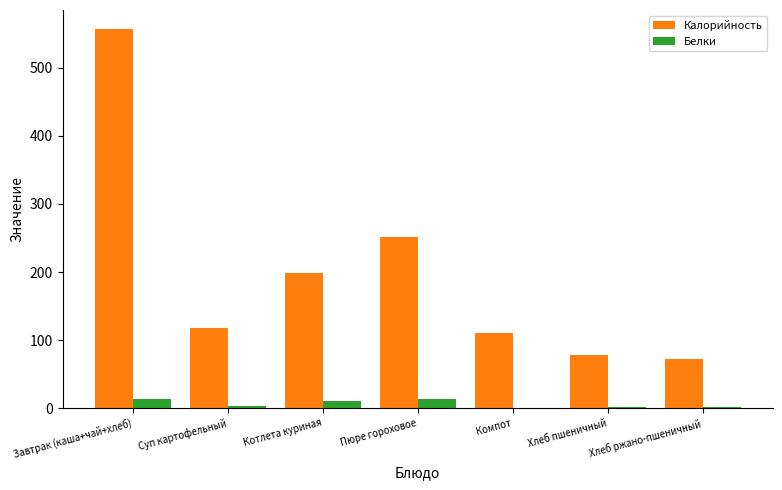

Is the value of Белки at Хлеб ржано-пшеничный greater than the value of Калорийность at Пюре гороховое?

No